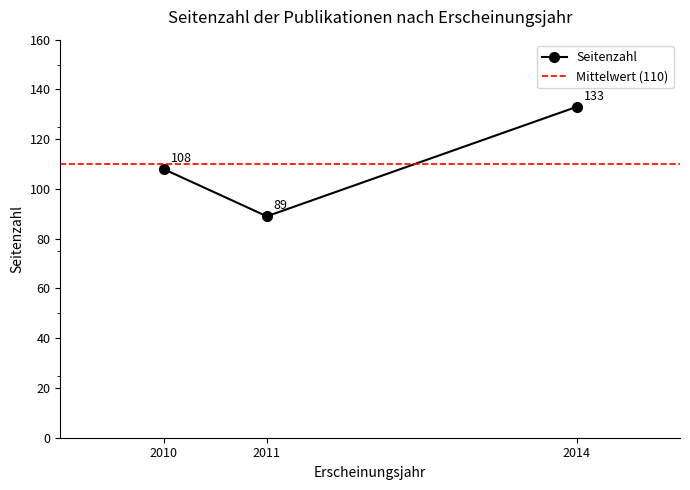

What is the maximum value shown in the chart?

133